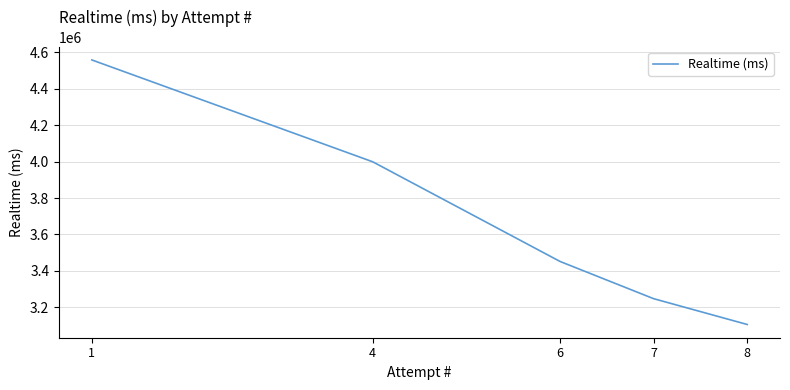

What is the average value?

3672469